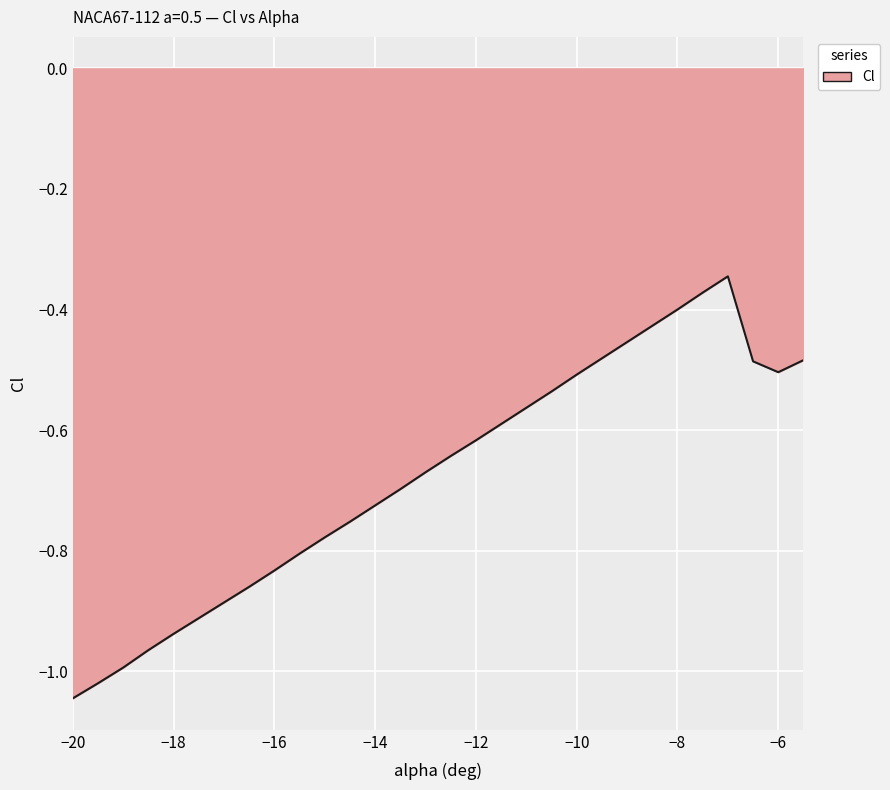

Rank the categories by value from lowest to highest.

-20, -19.5, -19, -18.5, -18, -17.5, -17, -16.5, -16, -15.5, -15, -14.5, -14, -13.5, -13, -12.5, -12, -11.5, -11, -10.5, -10, -6, -6.5, -5.5, -9.5, -9, -8.5, -8, -7.5, -7